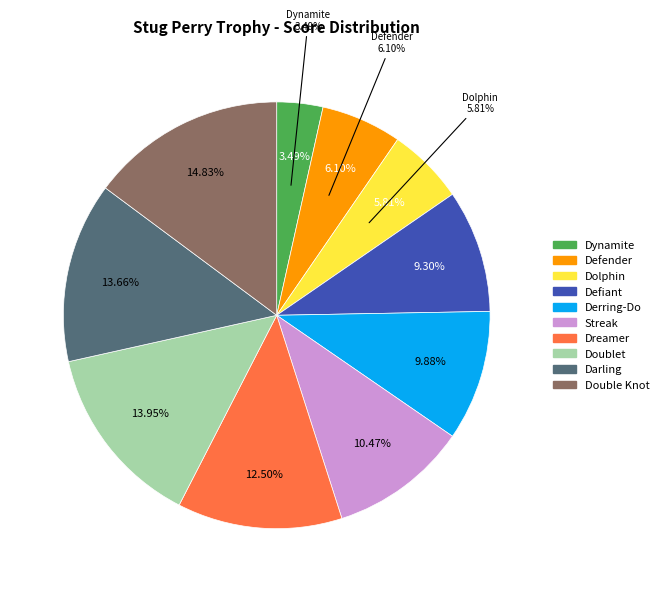

Is there any slice that represents more than half of the pie?

No